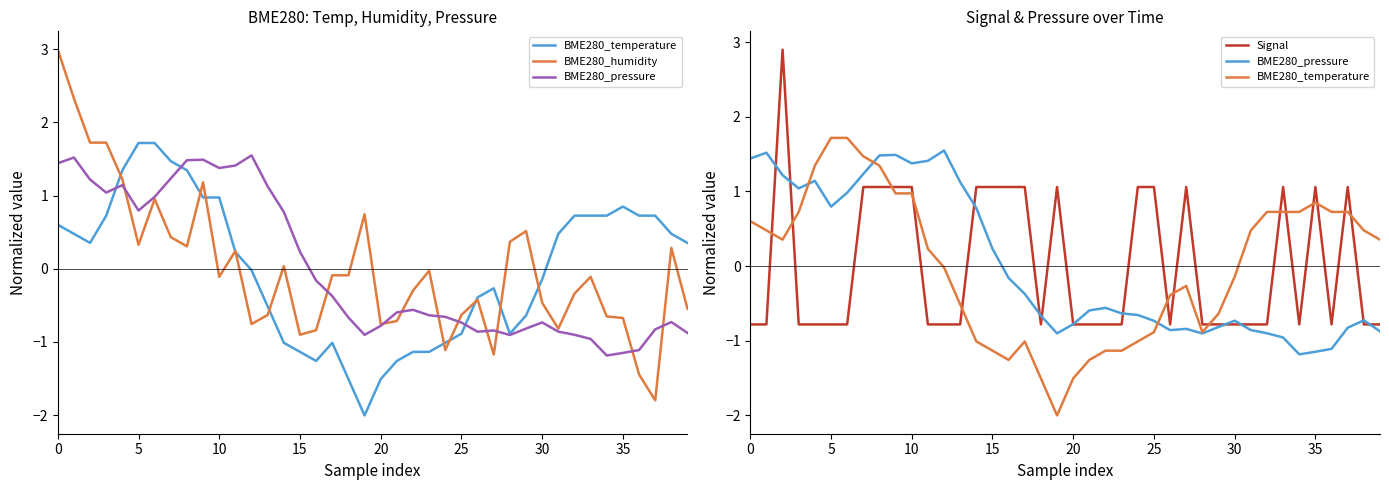

List the series in order of their peak value, lowest first.

BME280_pressure, BME280_temperature, Signal, BME280_humidity